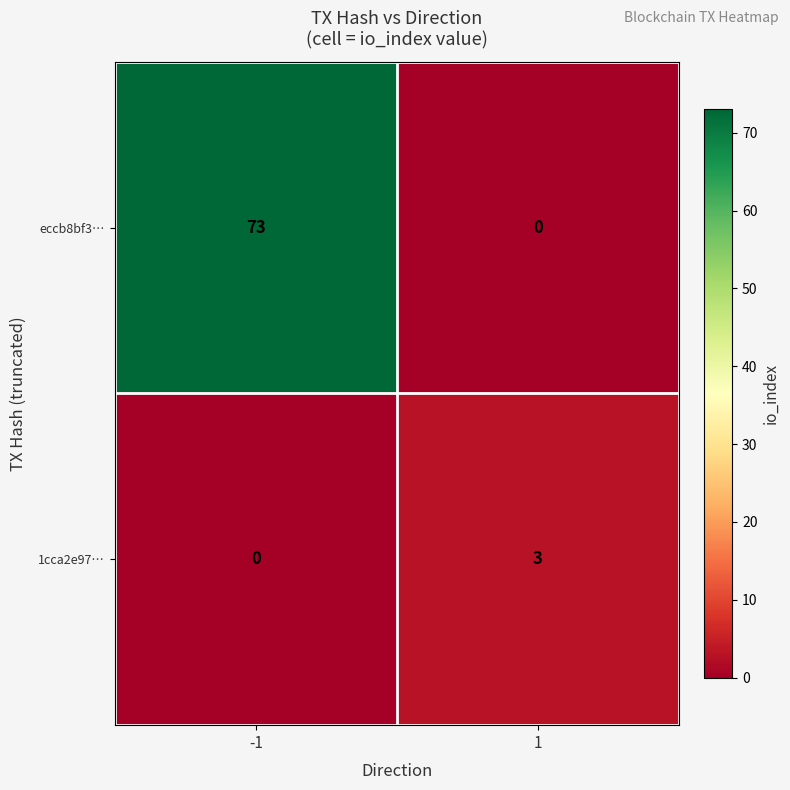

What is the total value across all series at -1?

73